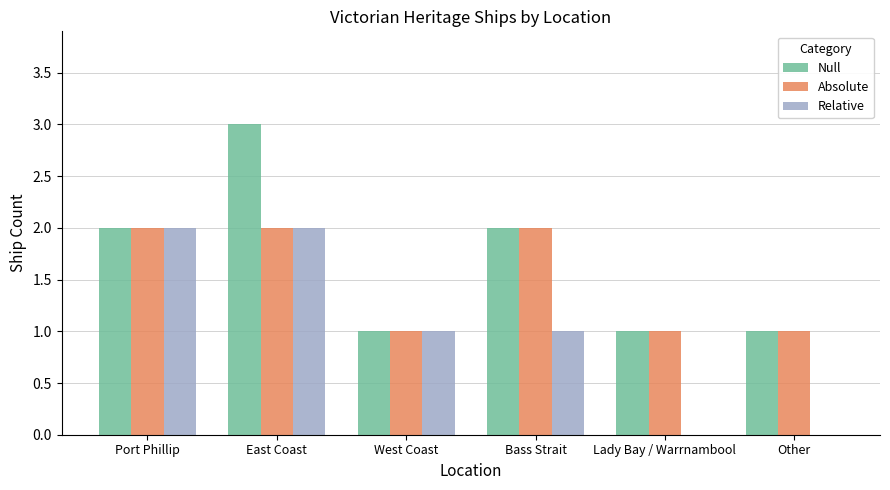

The Relative series shows 1 at Lady Bay / Warrnambool. True or false?

False